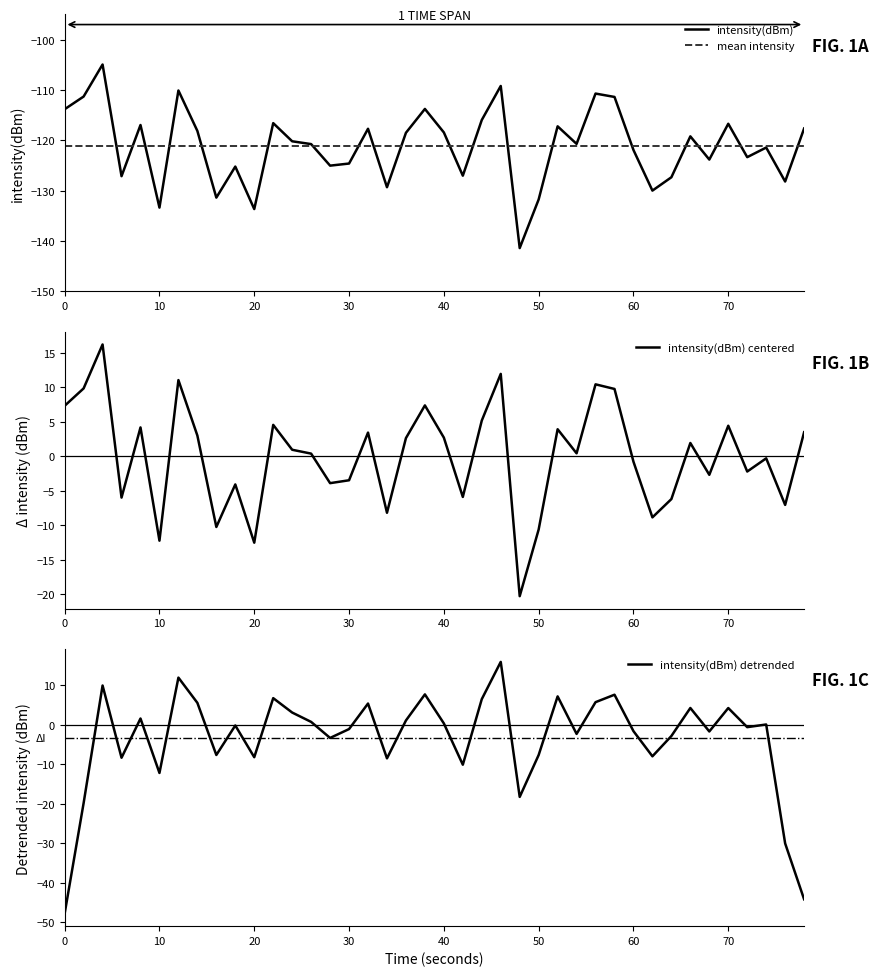

What is the highest value of the intensity(dBm) centered series?

16.2